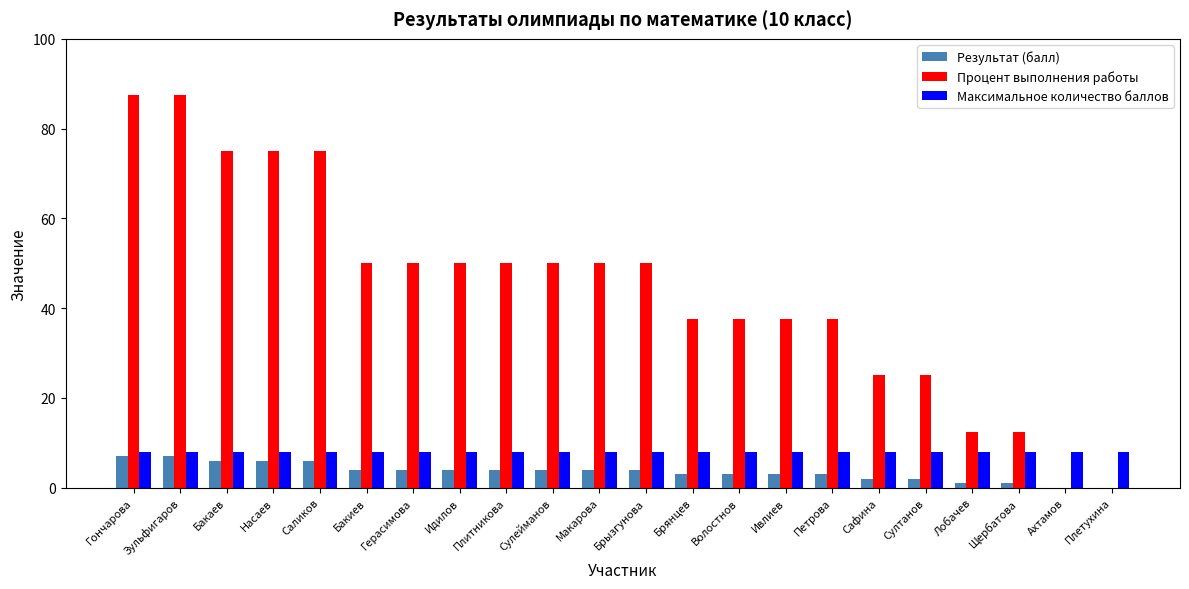

What is the sum of all Максимальное количество баллов values?

176.0